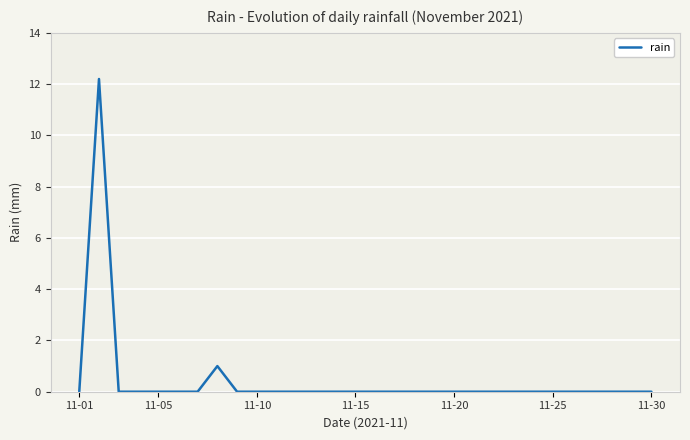

What is the maximum value shown in the chart?

12.2